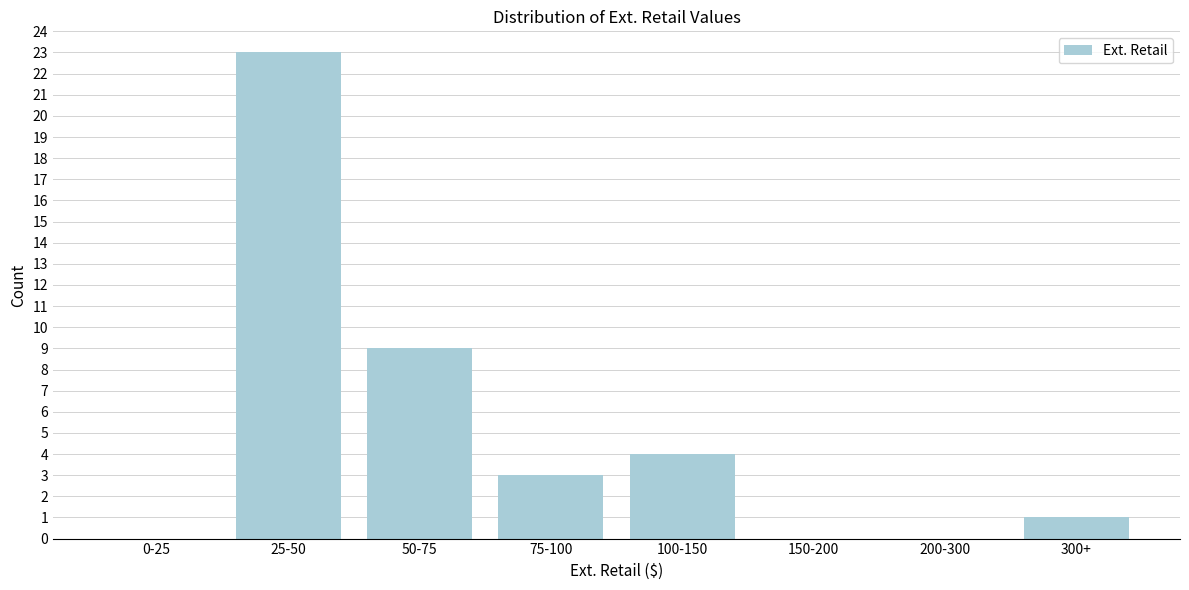

Reading left to right, transcribe all the data shown in this chart.

0-25=0	25-50=23	50-75=9	75-100=3	100-150=4	150-200=0	200-300=0	300+=1